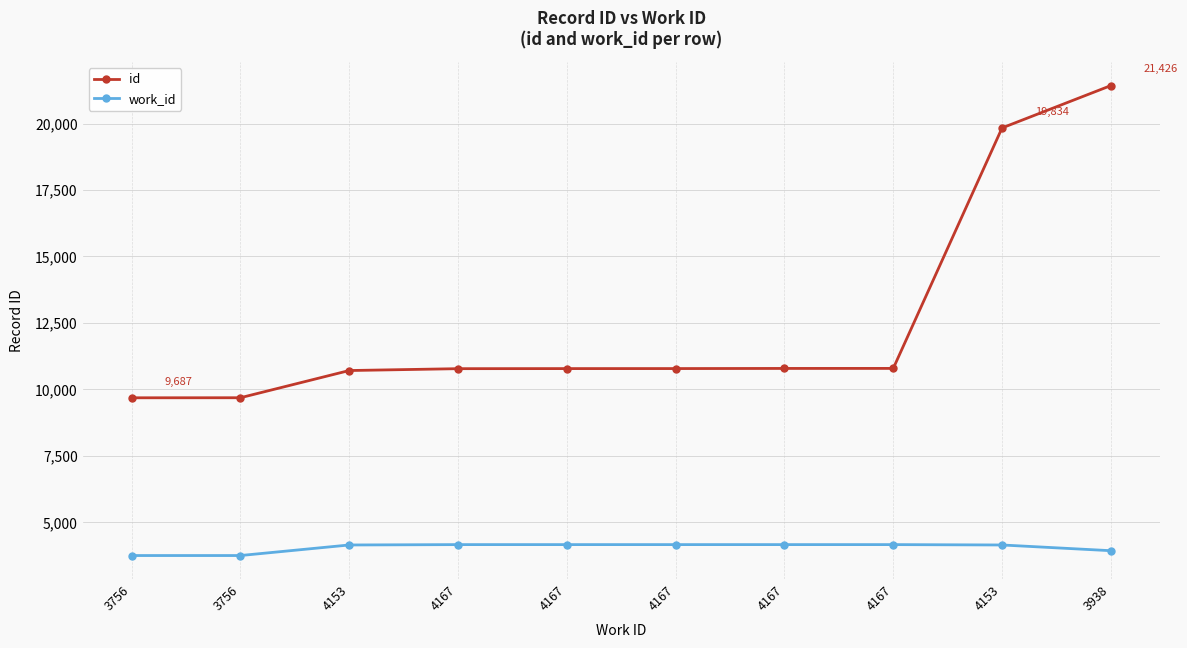

True or false: work_id and id intersect in this chart.

False